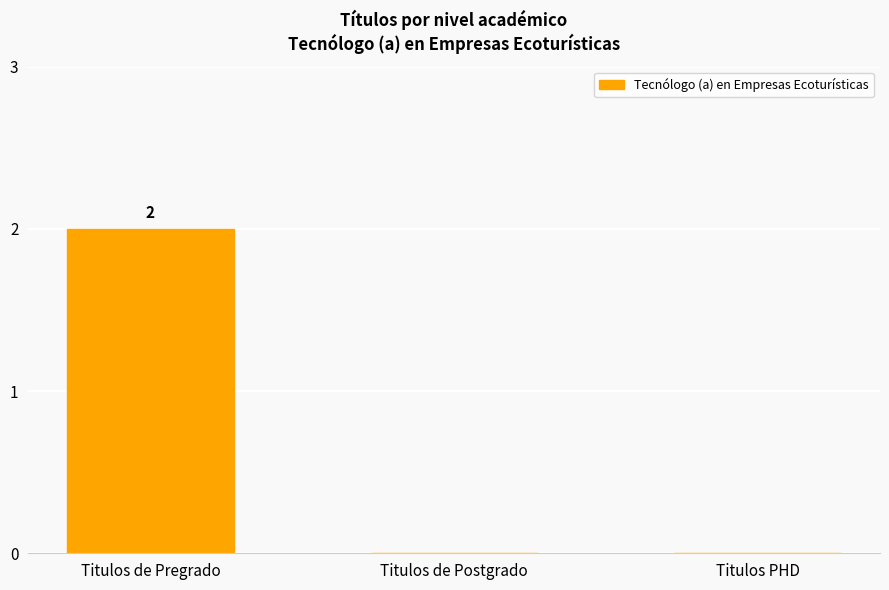

The chart shows a value of -1 at Titulos de Postgrado. True or false?

False